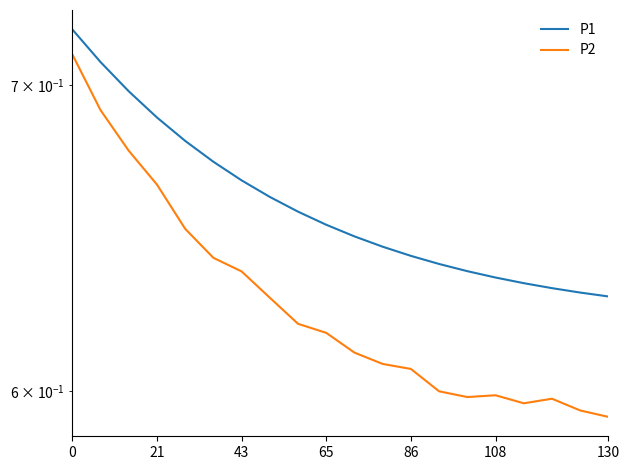

How many P1 values are between 0 and 1?

20